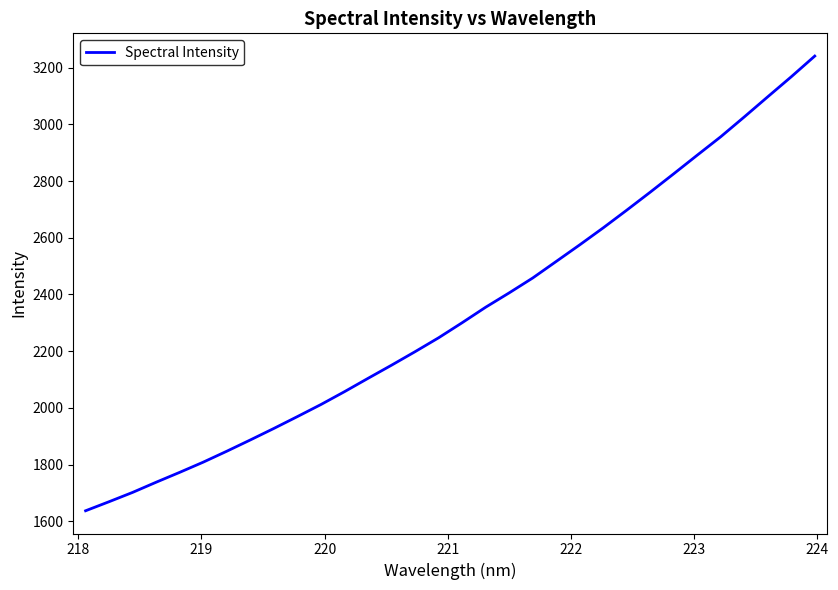

What is the greatest value displayed?

3240.9